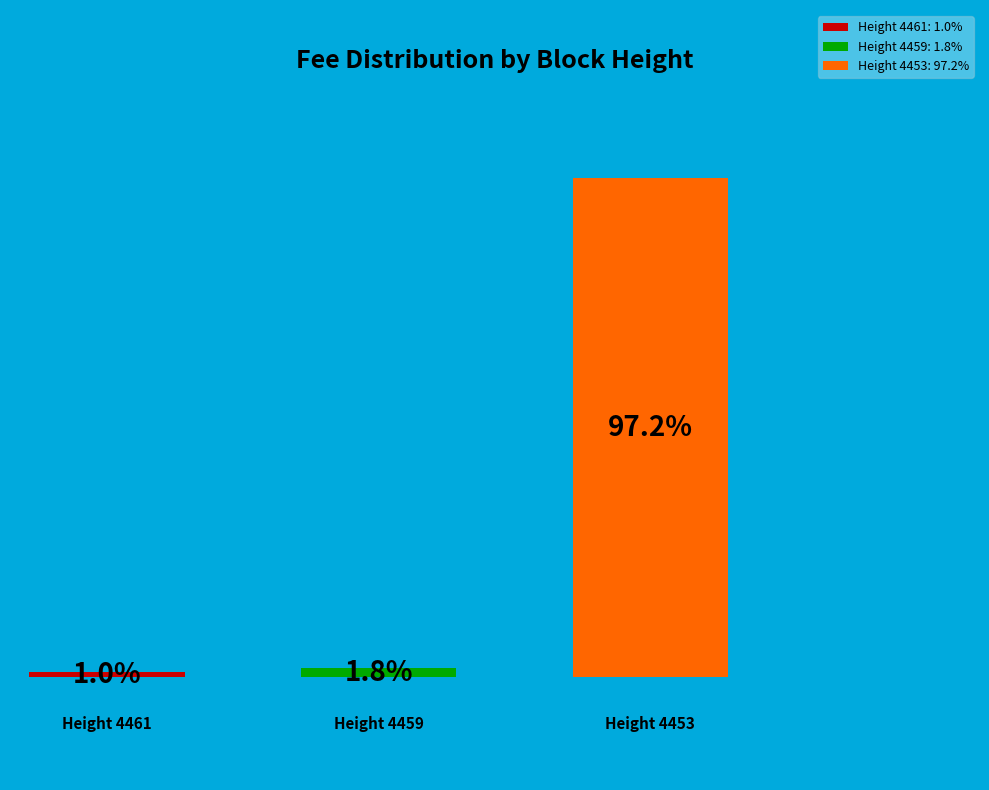

Which slice is the largest?

4453